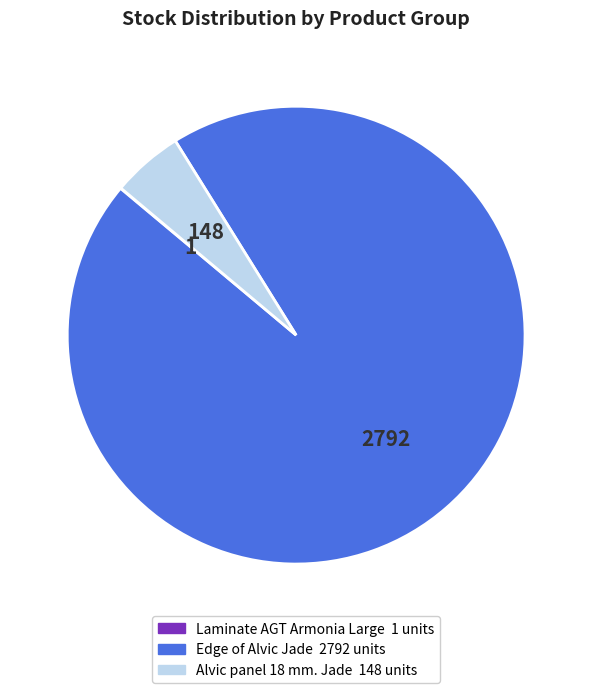

Is there any slice that represents more than half of the pie?

Yes